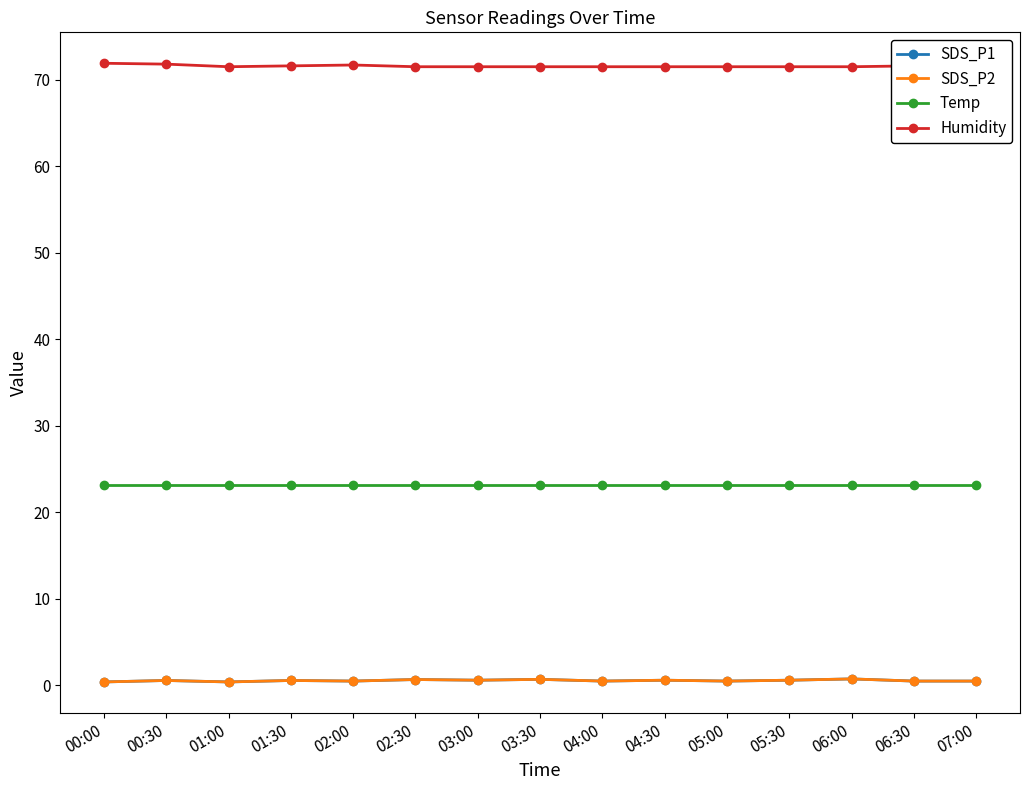

Rank the series by their maximum value, from highest to lowest.

Humidity, Temp, SDS_P1, SDS_P2